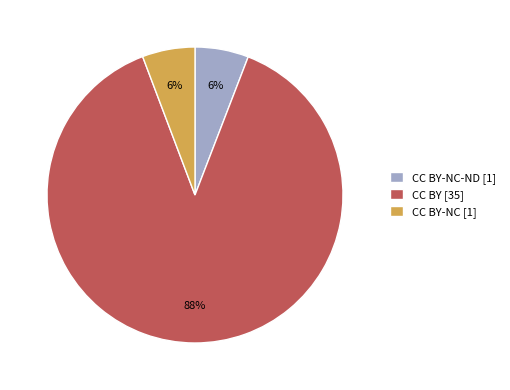

Is it true that CC BY-NC-ND [1] is 6% of the pie?

True